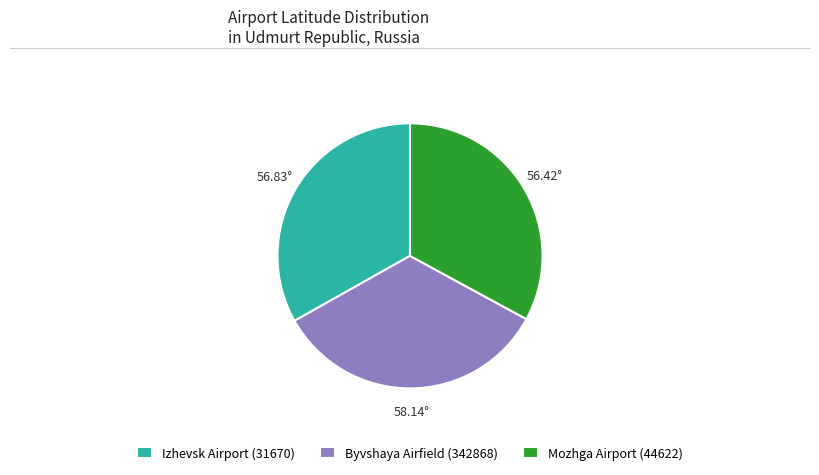

Is it true that Izhevsk Airport (31670) is 27% of the pie?

False